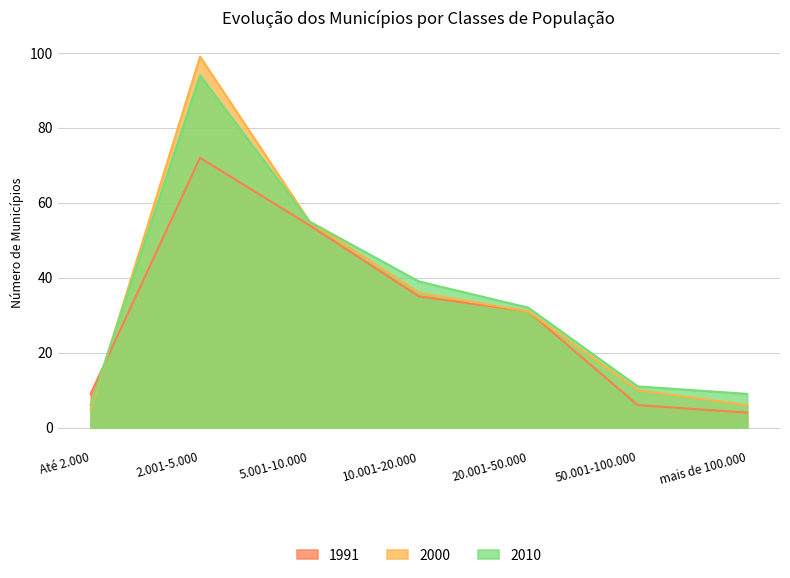

Which series has the widest spread of values?

2000